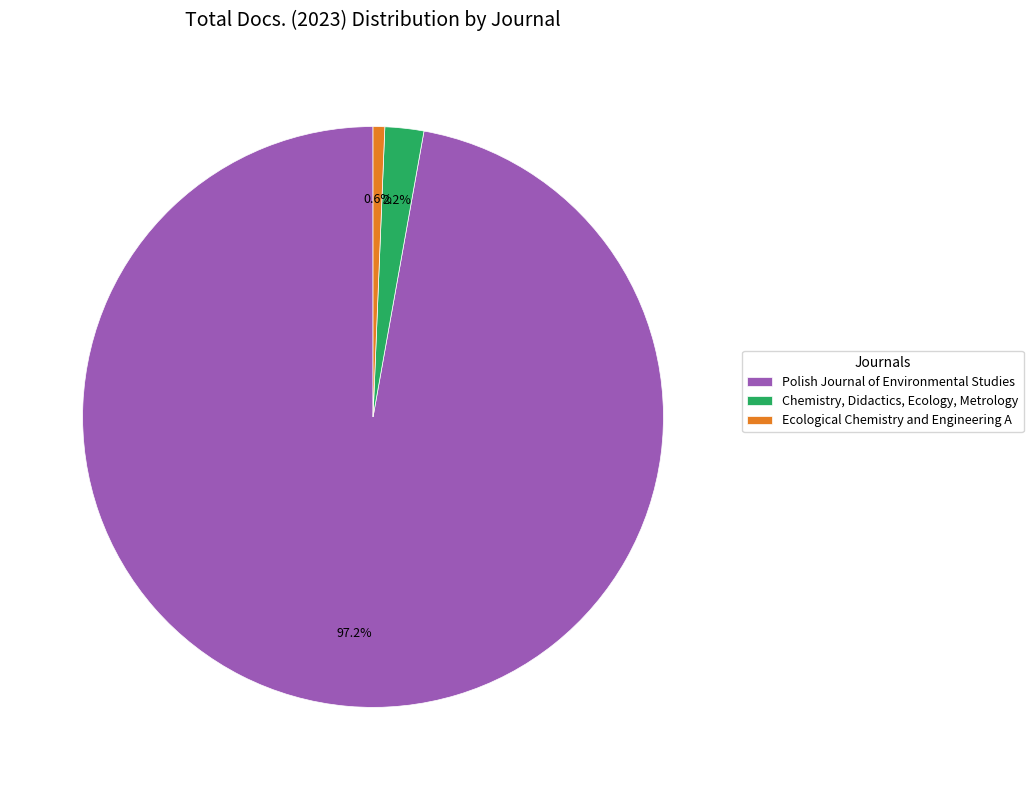

Which has a higher value, Chemistry, Didactics, Ecology, Metrology or Polish Journal of Environmental Studies?

Polish Journal of Environmental Studies